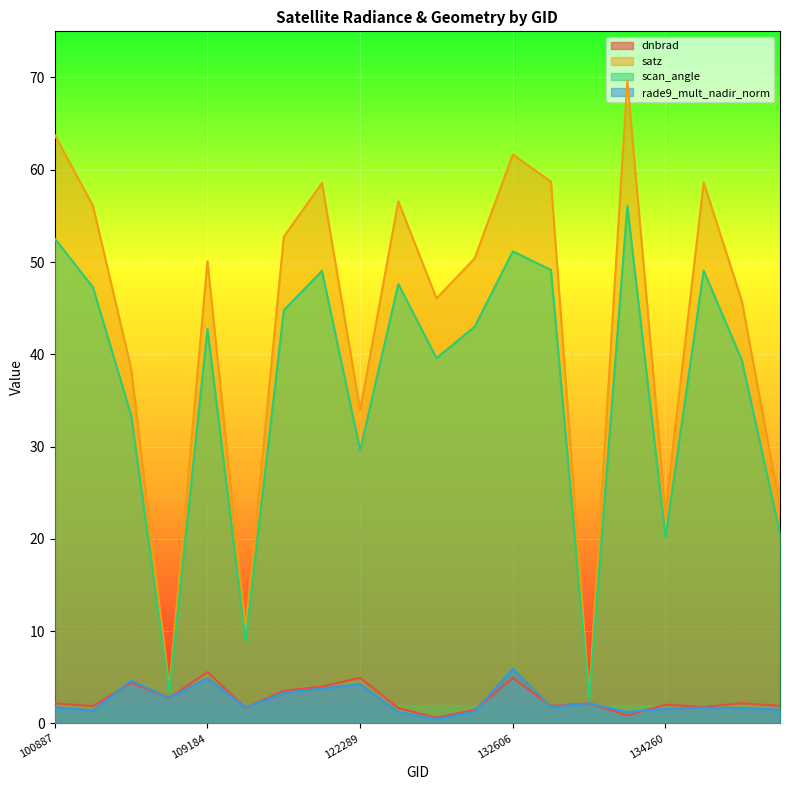

Reading right to left, transcribe all the data shown in this chart.

dnbrad: 143488=1.9	143099=2.2	138828=1.8	134260=2.0	133701=0.9	133159=2.2	132798=1.9	132606=4.9	123366=1.5	122837=0.6	122463=1.7	122289=4.9	121771=4.0	115464=3.5	109895=1.7	109184=5.6	104431=2.8	104315=4.4	102751=1.9	100887=2.2
satz: 143488=23.4	143099=45.8	138828=58.6	134260=22.9	133701=69.7	133159=2.9	132798=58.7	132606=61.6	123366=50.4	122837=46.1	122463=56.6	122289=33.9	121771=58.6	115464=52.7	109895=10.1	109184=50.1	104431=3.8	104315=38.5	102751=56.1	100887=63.8
scan_angle: 143488=20.6	143099=39.4	138828=49.1	134260=20.1	133701=56.1	133159=2.6	132798=49.1	132606=51.2	123366=43.0	122837=39.6	122463=47.6	122289=29.6	121771=49.0	115464=44.8	109895=8.9	109184=42.8	104431=3.4	104315=33.4	102751=47.3	100887=52.5
rade9_mult_nadir_norm: 143488=1.5	143099=1.7	138828=1.7	134260=1.6	133701=1.2	133159=2.2	132798=1.8	132606=5.9	123366=1.3	122837=0.5	122463=1.2	122289=4.3	121771=3.8	115464=3.3	109895=1.7	109184=4.9	104431=2.8	104315=4.6	102751=1.4	100887=1.8